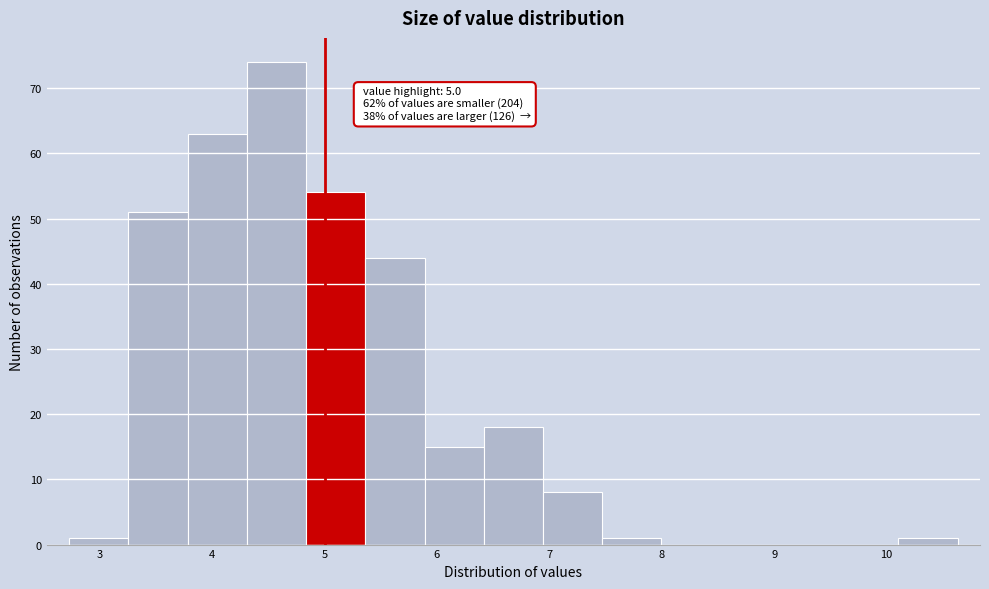

Over which range of the x-axis is the bar tallest?

4.3 to 4.8